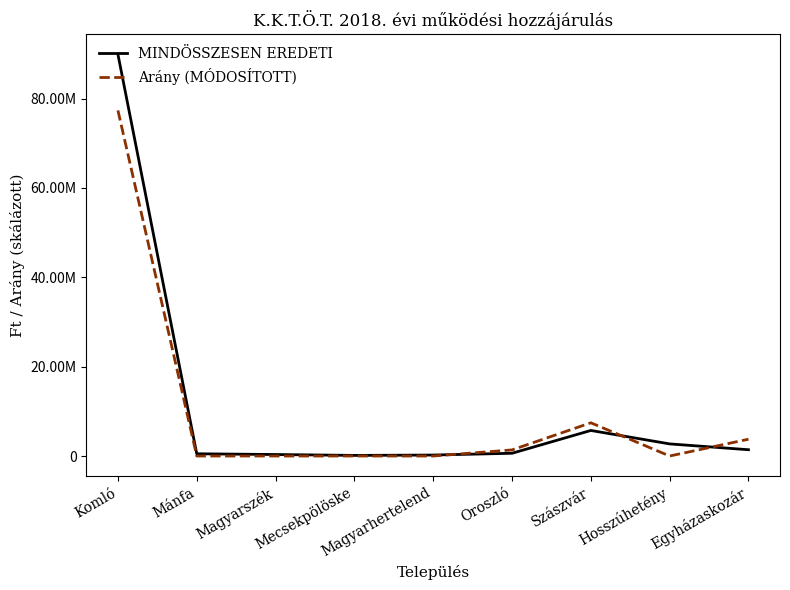

Does the chart display data point markers on the line(s)?

No